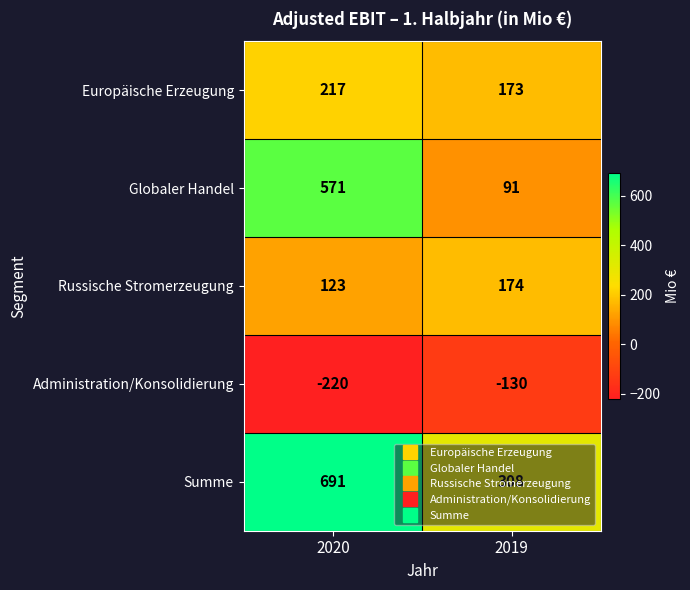

The Globaler Handel series shows 571 at 2020. True or false?

True